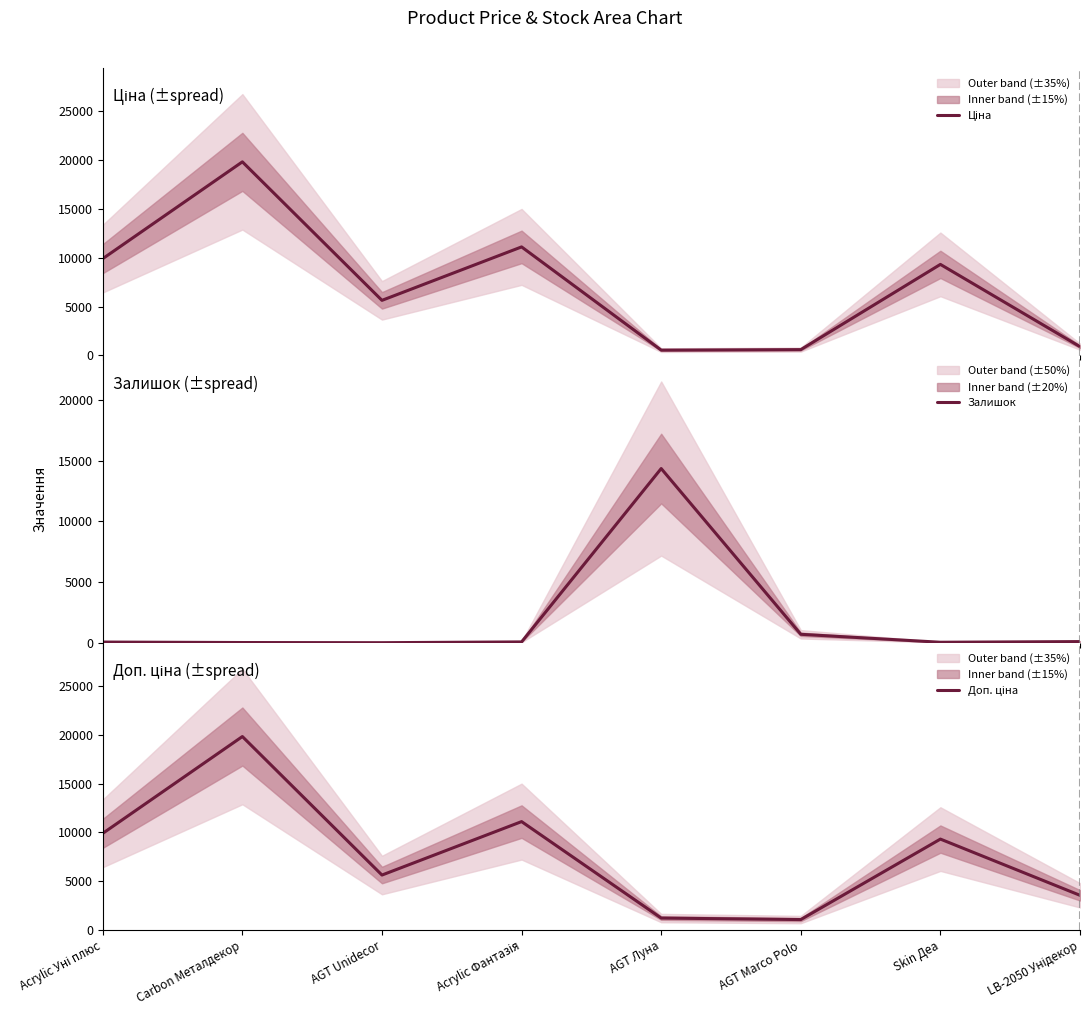

What is the label of the 6th point from the right?

AGT Unidecor